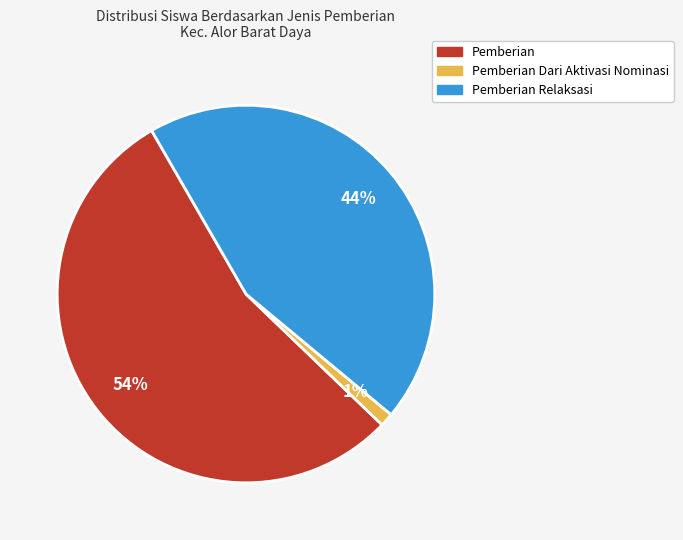

To the nearest percent, what percentage of the pie is Pemberian Dari Aktivasi Nominasi?

1%